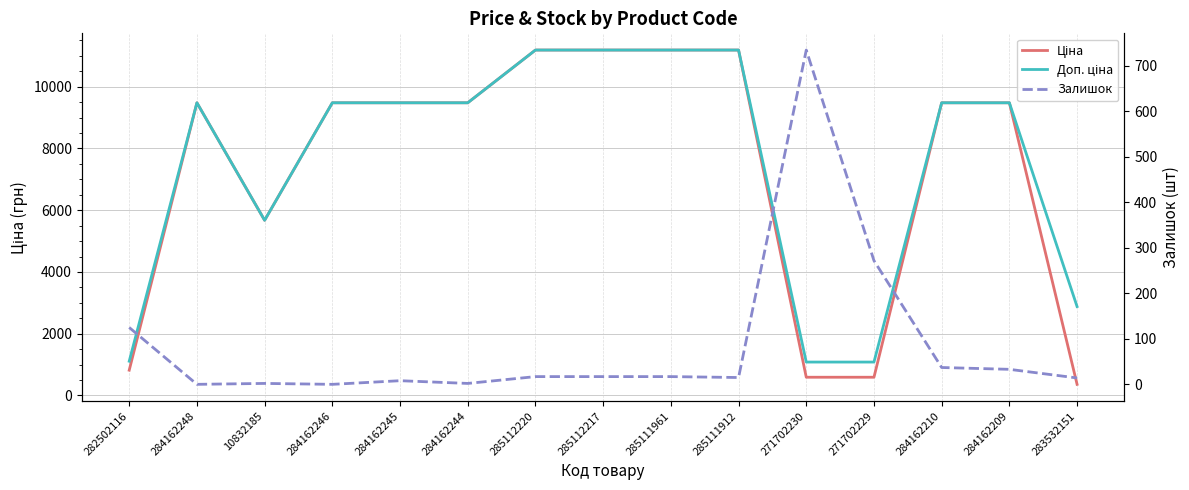

What is the total value across all series at 284162244?

18962.1